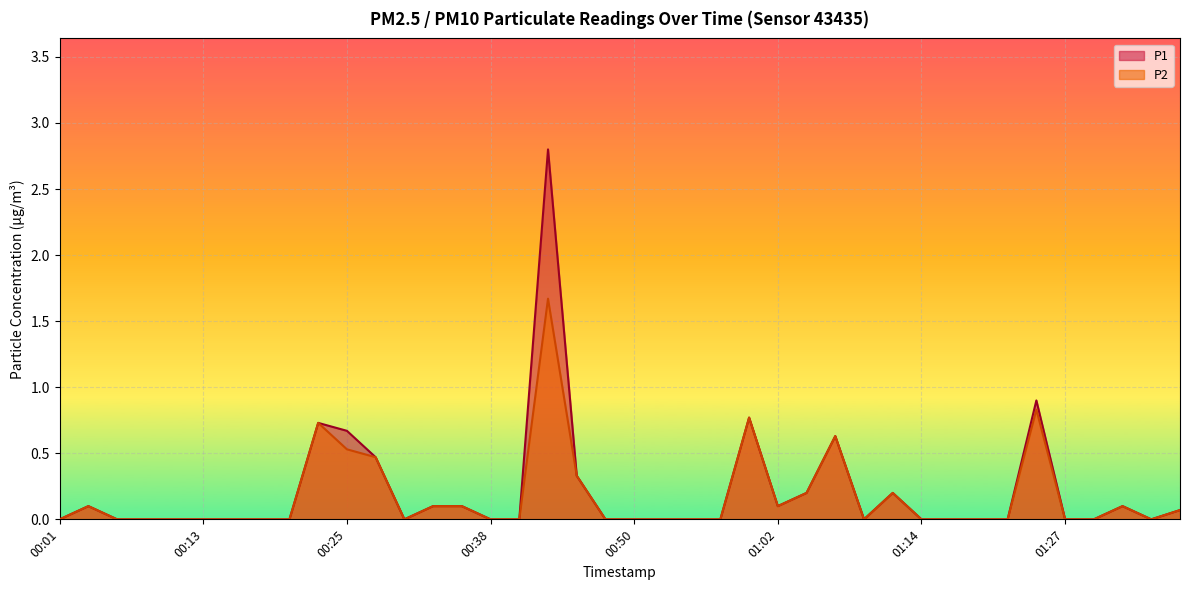

True or false: P2 and P1 intersect in this chart.

False